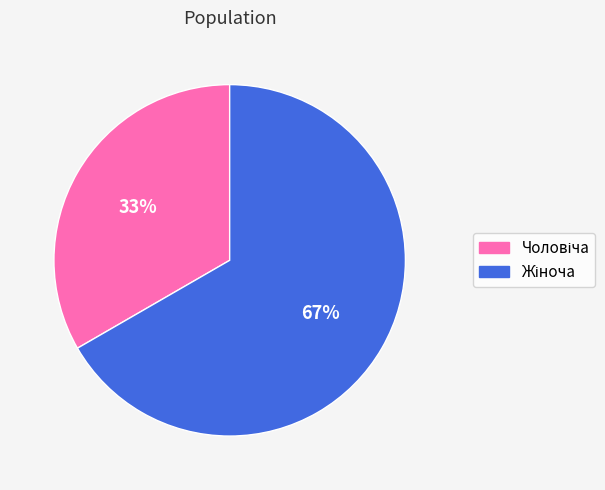

Is there a majority slice in this chart?

Yes